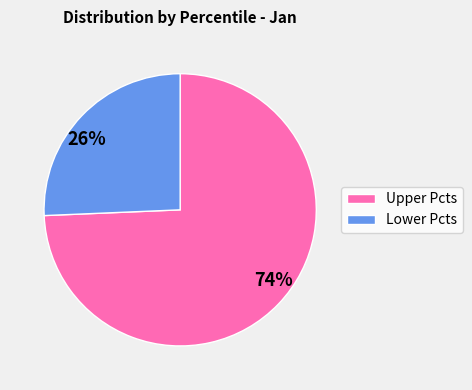

Rank the categories by value from highest to lowest.

74%, 26%